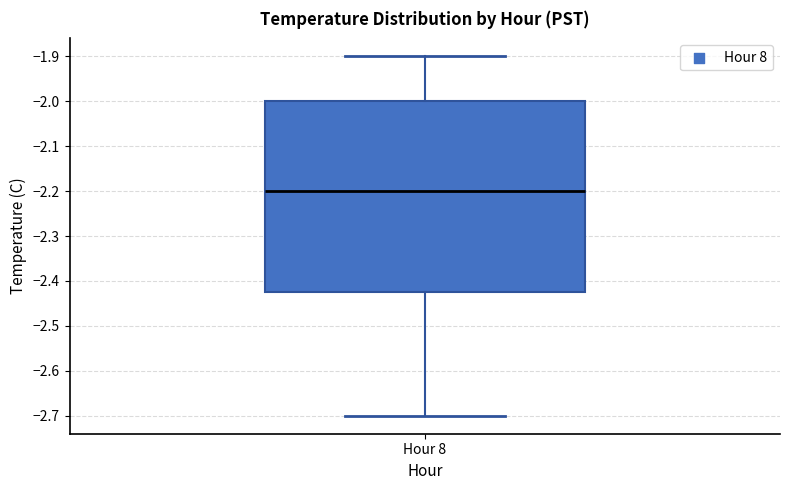

Read this box plot against the y-axis: the position of the median line, the range covered by the box, and the ends of both whiskers. The values are not printed on the chart, so give them approximately, as read against the axis.

median -2.20, box -2.42 to -2.00, whiskers -2.70 to -1.90